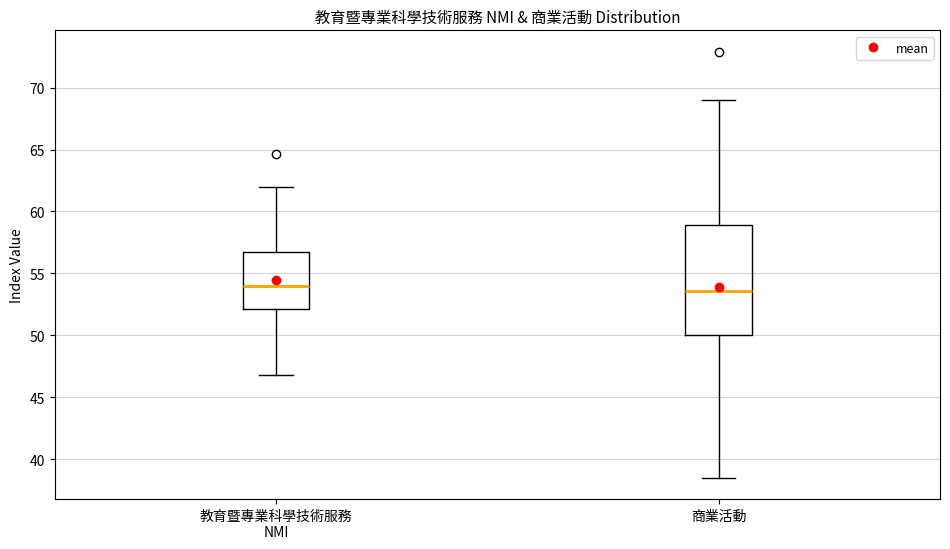

Reading left to right, read every box against the y-axis: the position of its median line, the range the box covers, and the ends of its whiskers. The values are not printed on the chart, so give them approximately, as read against the axis.

教育暨專業科學技術服務 NMI: median 54.0, box 52.0 to 56.5, whiskers 47.0 to 62.0
商業活動: median 53.5, box 50.0 to 59.0, whiskers 38.5 to 69.0